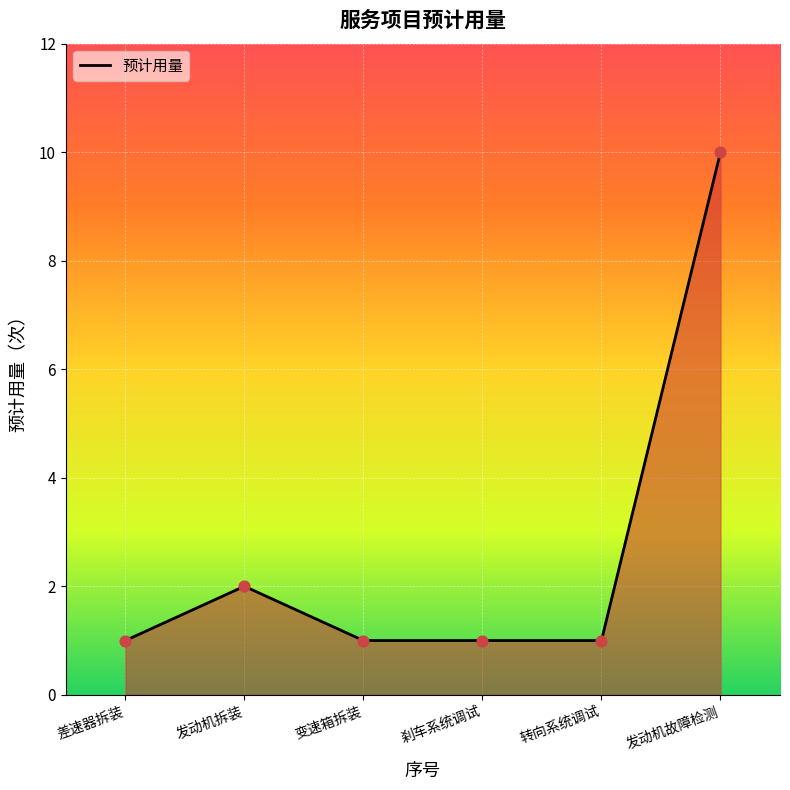

Between 刹车系统调试 and 发动机拆装, which is larger?

发动机拆装